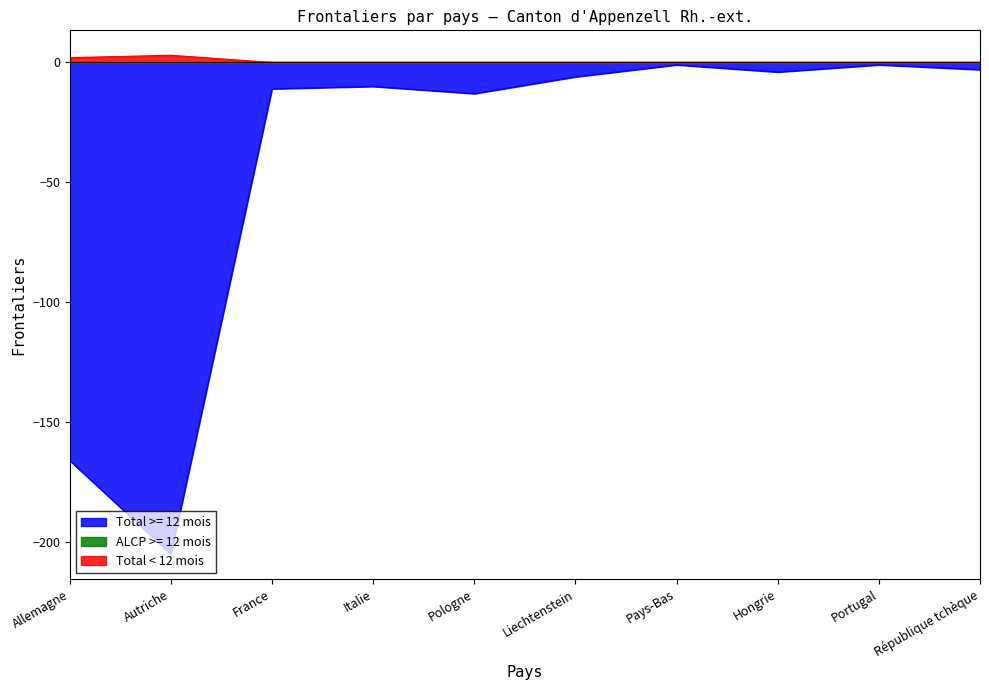

True or false: Autorisations ALCP >= 12 mois and Total >= 12 mois intersect in this chart.

False